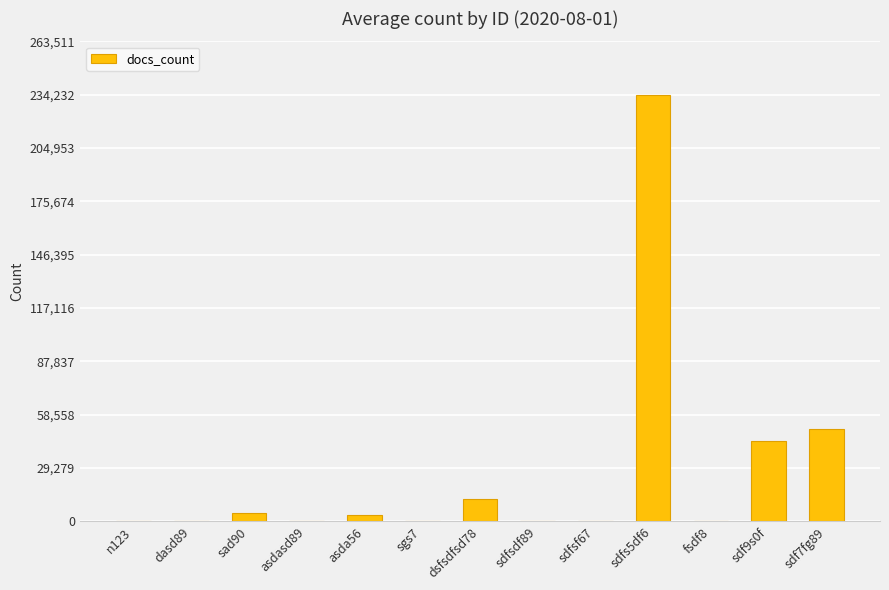

Which category has the highest value across all series?

sdfs5df6